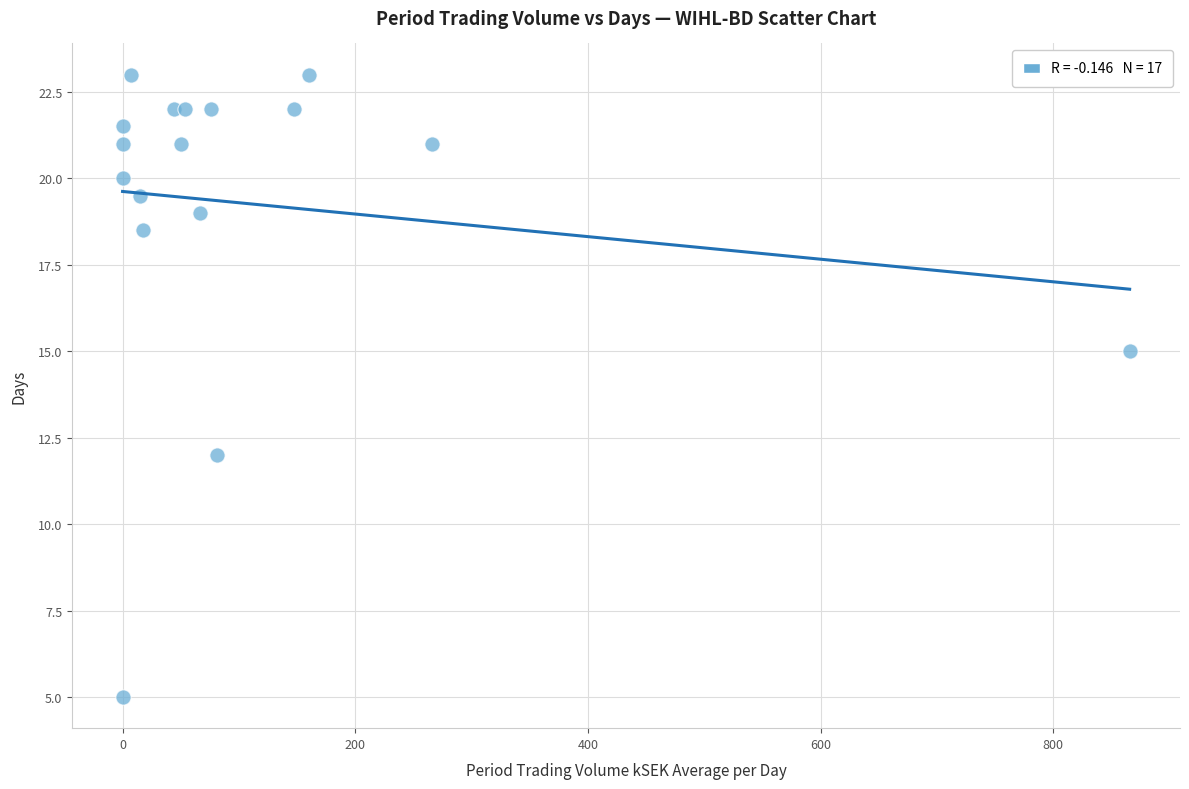

What Y value in the scatter plot is closest to 14?

15.0